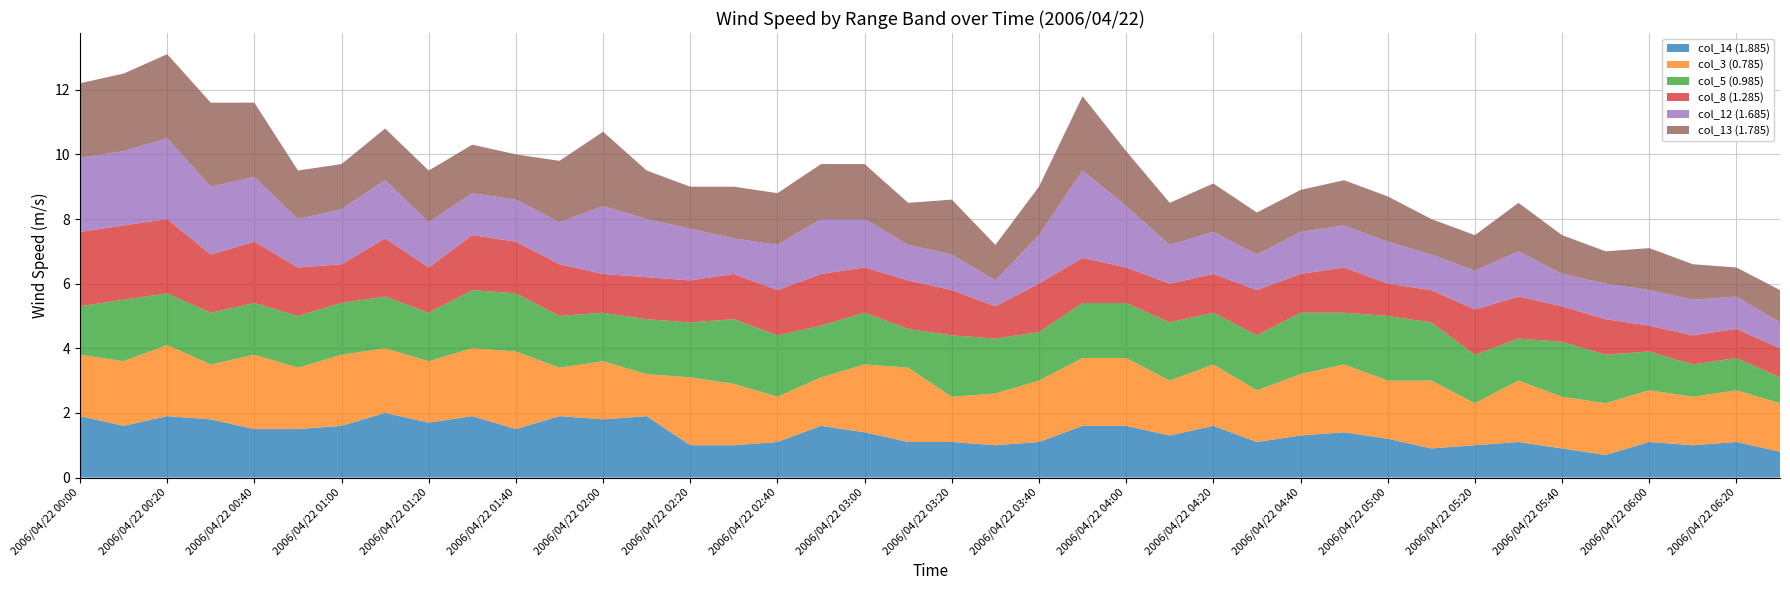

Reading left to right, transcribe all the data shown in this chart.

col_14 (1.885): 2006/04/22 00:00=1.9	2006/04/22 00:10=1.6	2006/04/22 00:20=1.9	2006/04/22 00:30=1.8	2006/04/22 00:40=1.5	2006/04/22 00:50=1.5	2006/04/22 01:00=1.6	2006/04/22 01:10=2.0	2006/04/22 01:20=1.7	2006/04/22 01:30=1.9	2006/04/22 01:40=1.5	2006/04/22 01:50=1.9	2006/04/22 02:00=1.8	2006/04/22 02:10=1.9	2006/04/22 02:20=1.0	2006/04/22 02:30=1.0	2006/04/22 02:40=1.1	2006/04/22 02:50=1.6	2006/04/22 03:00=1.4	2006/04/22 03:10=1.1	2006/04/22 03:20=1.1	2006/04/22 03:30=1.0	2006/04/22 03:40=1.1	2006/04/22 03:50=1.6	2006/04/22 04:00=1.6	2006/04/22 04:10=1.3	2006/04/22 04:20=1.6	2006/04/22 04:30=1.1	2006/04/22 04:40=1.3	2006/04/22 04:50=1.4	2006/04/22 05:00=1.2	2006/04/22 05:10=0.9	2006/04/22 05:20=1.0	2006/04/22 05:30=1.1	2006/04/22 05:40=0.9	2006/04/22 05:50=0.7	2006/04/22 06:00=1.1	2006/04/22 06:10=1.0	2006/04/22 06:20=1.1	2006/04/22 06:30=0.8
col_3 (0.785): 2006/04/22 00:00=1.9	2006/04/22 00:10=2.0	2006/04/22 00:20=2.2	2006/04/22 00:30=1.7	2006/04/22 00:40=2.3	2006/04/22 00:50=1.9	2006/04/22 01:00=2.2	2006/04/22 01:10=2.0	2006/04/22 01:20=1.9	2006/04/22 01:30=2.1	2006/04/22 01:40=2.4	2006/04/22 01:50=1.5	2006/04/22 02:00=1.8	2006/04/22 02:10=1.3	2006/04/22 02:20=2.1	2006/04/22 02:30=1.9	2006/04/22 02:40=1.4	2006/04/22 02:50=1.5	2006/04/22 03:00=2.1	2006/04/22 03:10=2.3	2006/04/22 03:20=1.4	2006/04/22 03:30=1.6	2006/04/22 03:40=1.9	2006/04/22 03:50=2.1	2006/04/22 04:00=2.1	2006/04/22 04:10=1.7	2006/04/22 04:20=1.9	2006/04/22 04:30=1.6	2006/04/22 04:40=1.9	2006/04/22 04:50=2.1	2006/04/22 05:00=1.8	2006/04/22 05:10=2.1	2006/04/22 05:20=1.3	2006/04/22 05:30=1.9	2006/04/22 05:40=1.6	2006/04/22 05:50=1.6	2006/04/22 06:00=1.6	2006/04/22 06:10=1.5	2006/04/22 06:20=1.6	2006/04/22 06:30=1.5
col_5 (0.985): 2006/04/22 00:00=1.5	2006/04/22 00:10=1.9	2006/04/22 00:20=1.6	2006/04/22 00:30=1.6	2006/04/22 00:40=1.6	2006/04/22 00:50=1.6	2006/04/22 01:00=1.6	2006/04/22 01:10=1.6	2006/04/22 01:20=1.5	2006/04/22 01:30=1.8	2006/04/22 01:40=1.8	2006/04/22 01:50=1.6	2006/04/22 02:00=1.5	2006/04/22 02:10=1.7	2006/04/22 02:20=1.7	2006/04/22 02:30=2.0	2006/04/22 02:40=1.9	2006/04/22 02:50=1.6	2006/04/22 03:00=1.6	2006/04/22 03:10=1.2	2006/04/22 03:20=1.9	2006/04/22 03:30=1.7	2006/04/22 03:40=1.5	2006/04/22 03:50=1.7	2006/04/22 04:00=1.7	2006/04/22 04:10=1.8	2006/04/22 04:20=1.6	2006/04/22 04:30=1.7	2006/04/22 04:40=1.9	2006/04/22 04:50=1.6	2006/04/22 05:00=2.0	2006/04/22 05:10=1.8	2006/04/22 05:20=1.5	2006/04/22 05:30=1.3	2006/04/22 05:40=1.7	2006/04/22 05:50=1.5	2006/04/22 06:00=1.2	2006/04/22 06:10=1.0	2006/04/22 06:20=1.0	2006/04/22 06:30=0.8
col_8 (1.285): 2006/04/22 00:00=2.3	2006/04/22 00:10=2.3	2006/04/22 00:20=2.3	2006/04/22 00:30=1.8	2006/04/22 00:40=1.9	2006/04/22 00:50=1.5	2006/04/22 01:00=1.2	2006/04/22 01:10=1.8	2006/04/22 01:20=1.4	2006/04/22 01:30=1.7	2006/04/22 01:40=1.6	2006/04/22 01:50=1.6	2006/04/22 02:00=1.2	2006/04/22 02:10=1.3	2006/04/22 02:20=1.3	2006/04/22 02:30=1.4	2006/04/22 02:40=1.4	2006/04/22 02:50=1.6	2006/04/22 03:00=1.4	2006/04/22 03:10=1.5	2006/04/22 03:20=1.4	2006/04/22 03:30=1.0	2006/04/22 03:40=1.5	2006/04/22 03:50=1.4	2006/04/22 04:00=1.1	2006/04/22 04:10=1.2	2006/04/22 04:20=1.2	2006/04/22 04:30=1.4	2006/04/22 04:40=1.2	2006/04/22 04:50=1.4	2006/04/22 05:00=1.0	2006/04/22 05:10=1.0	2006/04/22 05:20=1.4	2006/04/22 05:30=1.3	2006/04/22 05:40=1.1	2006/04/22 05:50=1.1	2006/04/22 06:00=0.8	2006/04/22 06:10=0.9	2006/04/22 06:20=0.9	2006/04/22 06:30=0.9
col_12 (1.685): 2006/04/22 00:00=2.3	2006/04/22 00:10=2.3	2006/04/22 00:20=2.5	2006/04/22 00:30=2.1	2006/04/22 00:40=2.0	2006/04/22 00:50=1.5	2006/04/22 01:00=1.7	2006/04/22 01:10=1.8	2006/04/22 01:20=1.4	2006/04/22 01:30=1.3	2006/04/22 01:40=1.3	2006/04/22 01:50=1.3	2006/04/22 02:00=2.1	2006/04/22 02:10=1.8	2006/04/22 02:20=1.6	2006/04/22 02:30=1.1	2006/04/22 02:40=1.4	2006/04/22 02:50=1.7	2006/04/22 03:00=1.5	2006/04/22 03:10=1.1	2006/04/22 03:20=1.1	2006/04/22 03:30=0.8	2006/04/22 03:40=1.5	2006/04/22 03:50=2.7	2006/04/22 04:00=1.9	2006/04/22 04:10=1.2	2006/04/22 04:20=1.3	2006/04/22 04:30=1.1	2006/04/22 04:40=1.3	2006/04/22 04:50=1.3	2006/04/22 05:00=1.3	2006/04/22 05:10=1.1	2006/04/22 05:20=1.2	2006/04/22 05:30=1.4	2006/04/22 05:40=1.0	2006/04/22 05:50=1.1	2006/04/22 06:00=1.1	2006/04/22 06:10=1.1	2006/04/22 06:20=1.0	2006/04/22 06:30=0.8
col_13 (1.785): 2006/04/22 00:00=2.3	2006/04/22 00:10=2.4	2006/04/22 00:20=2.6	2006/04/22 00:30=2.6	2006/04/22 00:40=2.3	2006/04/22 00:50=1.5	2006/04/22 01:00=1.4	2006/04/22 01:10=1.6	2006/04/22 01:20=1.6	2006/04/22 01:30=1.5	2006/04/22 01:40=1.4	2006/04/22 01:50=1.9	2006/04/22 02:00=2.3	2006/04/22 02:10=1.5	2006/04/22 02:20=1.3	2006/04/22 02:30=1.6	2006/04/22 02:40=1.6	2006/04/22 02:50=1.7	2006/04/22 03:00=1.7	2006/04/22 03:10=1.3	2006/04/22 03:20=1.7	2006/04/22 03:30=1.1	2006/04/22 03:40=1.5	2006/04/22 03:50=2.3	2006/04/22 04:00=1.7	2006/04/22 04:10=1.3	2006/04/22 04:20=1.5	2006/04/22 04:30=1.3	2006/04/22 04:40=1.3	2006/04/22 04:50=1.4	2006/04/22 05:00=1.4	2006/04/22 05:10=1.1	2006/04/22 05:20=1.1	2006/04/22 05:30=1.5	2006/04/22 05:40=1.2	2006/04/22 05:50=1.0	2006/04/22 06:00=1.3	2006/04/22 06:10=1.1	2006/04/22 06:20=0.9	2006/04/22 06:30=1.0